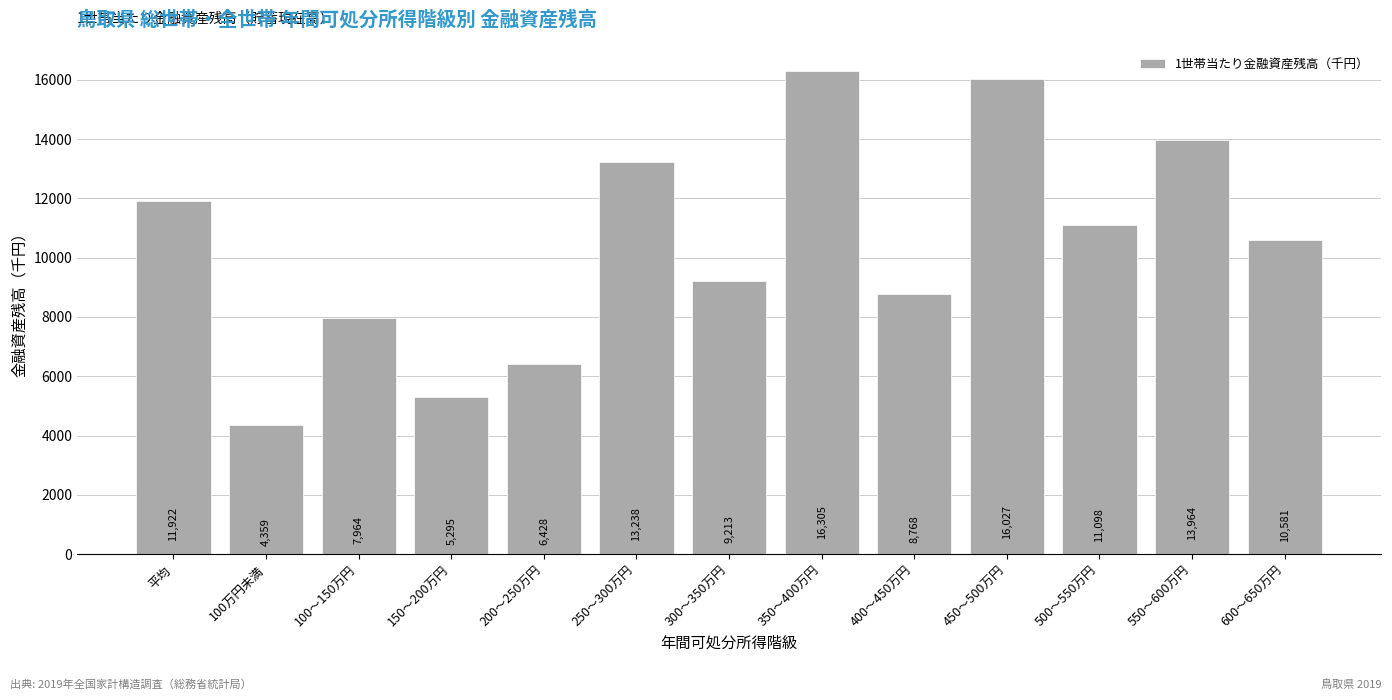

Between 400～450万円 and 500～550万円, which is larger?

500～550万円